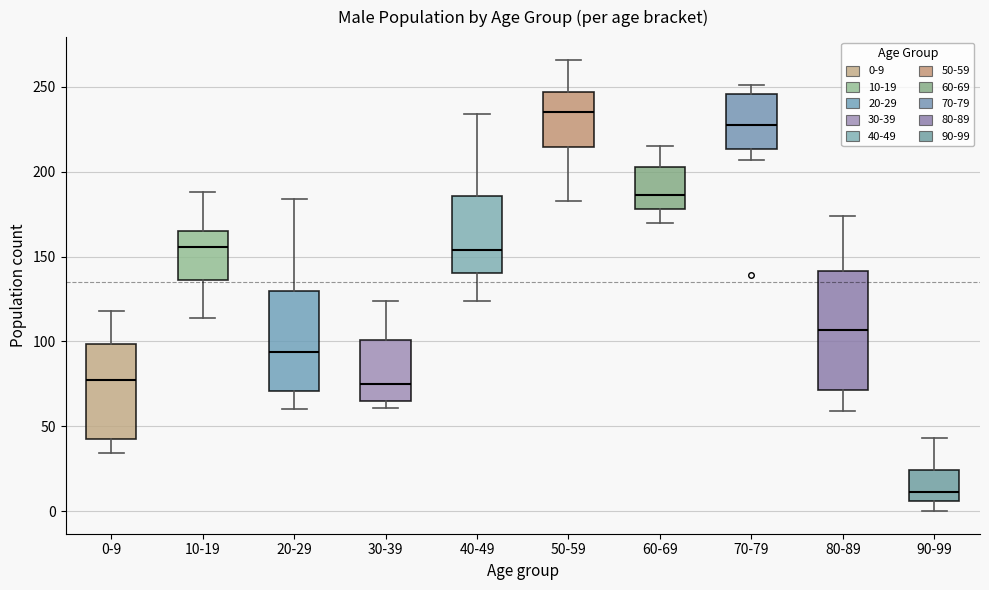

Reading left to right, transcribe this box plot: for each box, give where its median line is, the range the box spans, and where its two whiskers end, as read against the y-axis. The values are not printed on the chart, so give them approximately, as read against the axis.

0-9: median 80, box 40 to 100, whiskers 35 to 120
10-19: median 155, box 135 to 165, whiskers 115 to 190
20-29: median 95, box 70 to 130, whiskers 60 to 185
30-39: median 75, box 65 to 100, whiskers 60 to 125
40-49: median 155, box 140 to 185, whiskers 125 to 235
50-59: median 235, box 215 to 245, whiskers 185 to 265
60-69: median 185, box 180 to 205, whiskers 170 to 215
70-79: median 230, box 215 to 245, whiskers 205 to 250
80-89: median 105, box 70 to 140, whiskers 60 to 175
90-99: median 10, box 5 to 25, whiskers 0 to 45